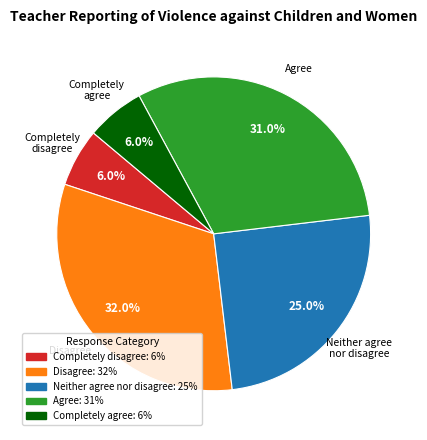

Is it true that Completely disagree is 6% of the pie?

True